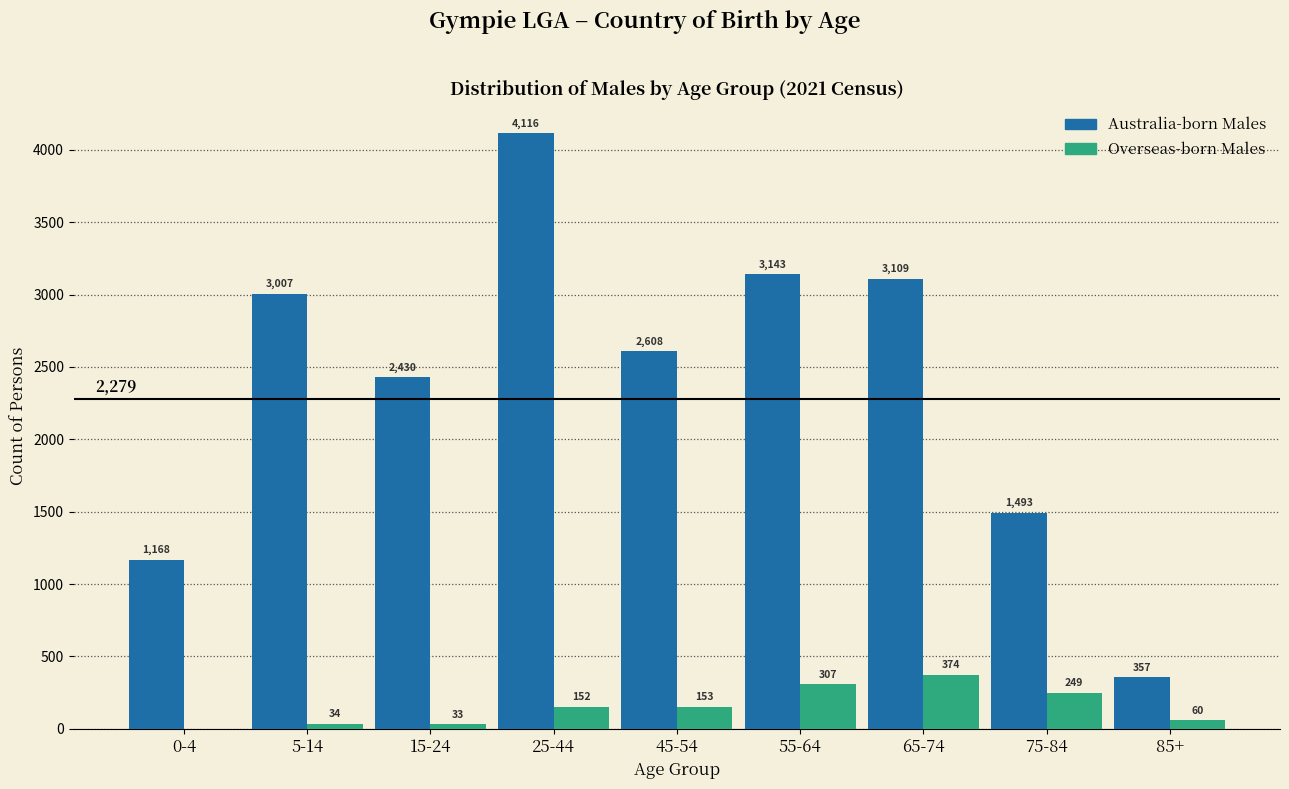

Reading right to left, extract all data points from this chart.

Australia-born Males: 85+=357	75-84=1493	65-74=3109	55-64=3143	45-54=2608	25-44=4116	15-24=2430	5-14=3007	0-4=1168
Overseas-born Males: 85+=60	75-84=249	65-74=374	55-64=307	45-54=153	25-44=152	15-24=33	5-14=34	0-4=0